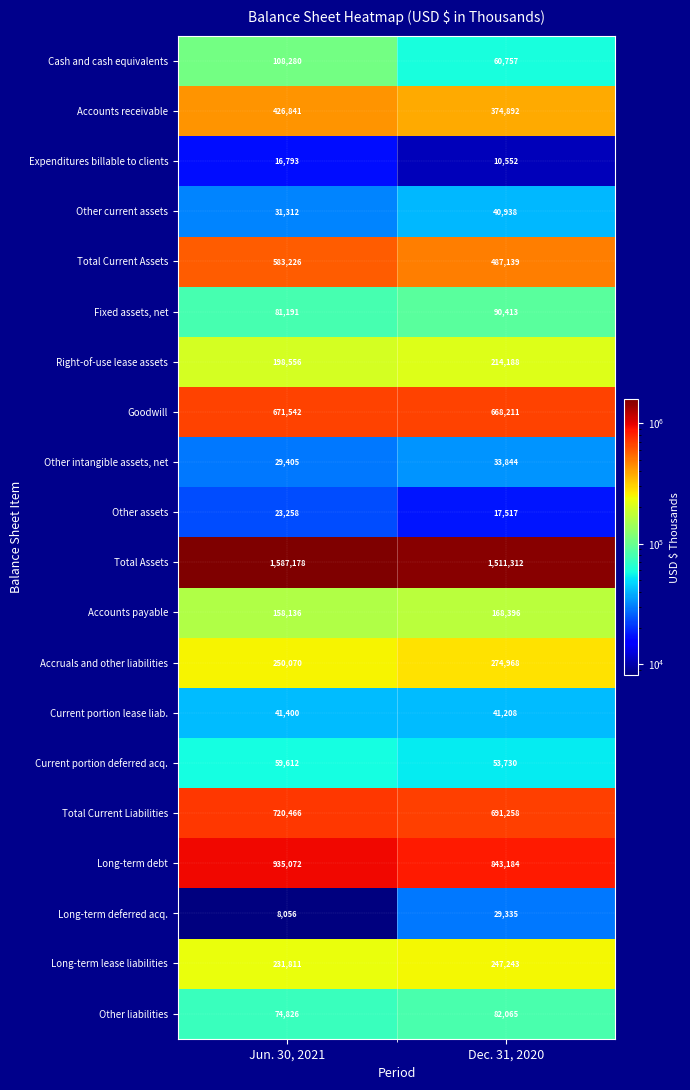

What is the total value across all series at Dec. 31, 2020?

5941150